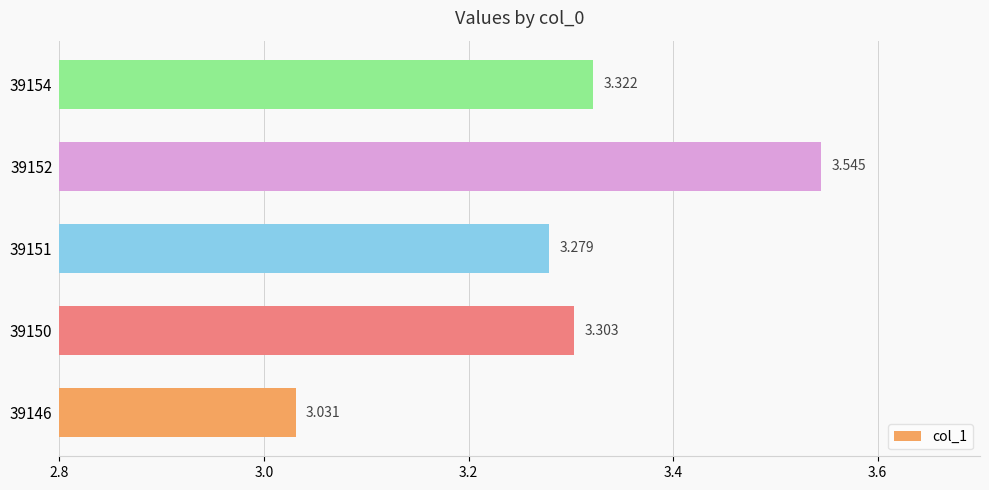

What is the minimum value shown in the chart?

3.0